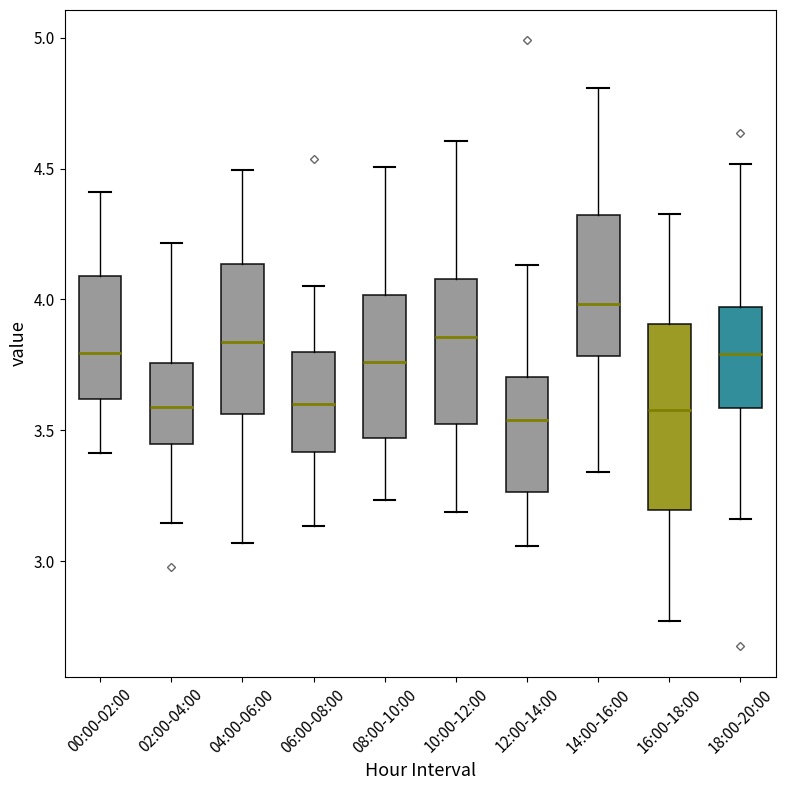

Comparing the boxes themselves (not the whiskers), which one is the tallest?

16:00-18:00